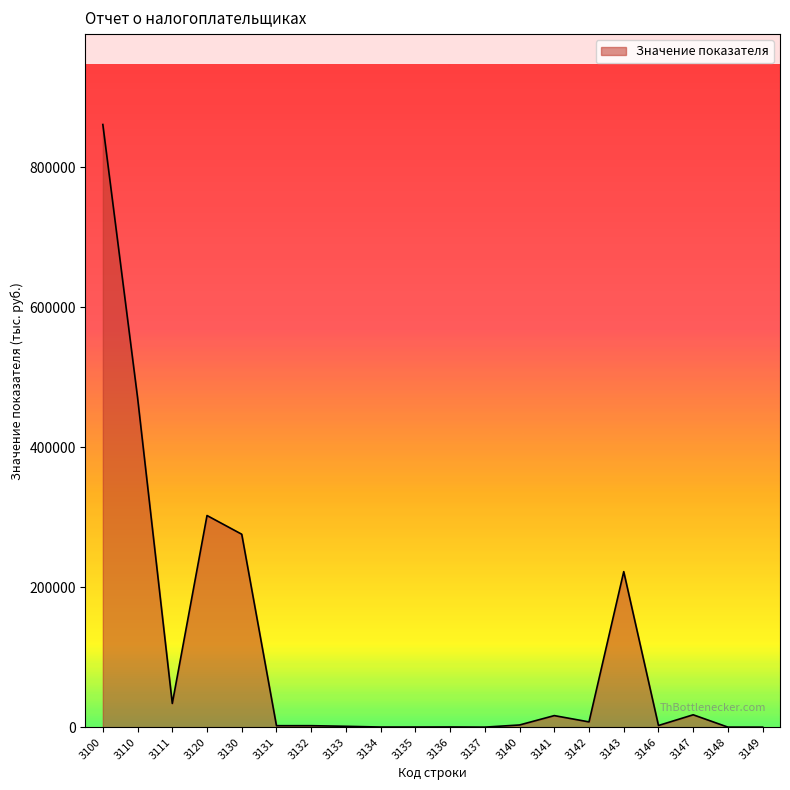

Read the value at 3149.

2